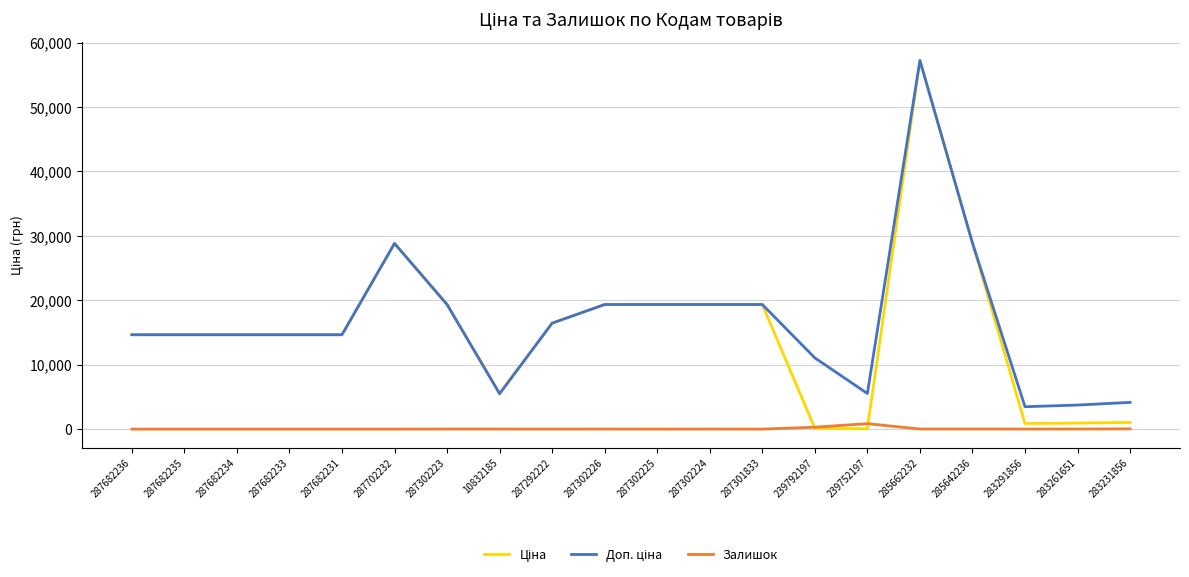

At which category does the chart reach its peak across all series?

285662232